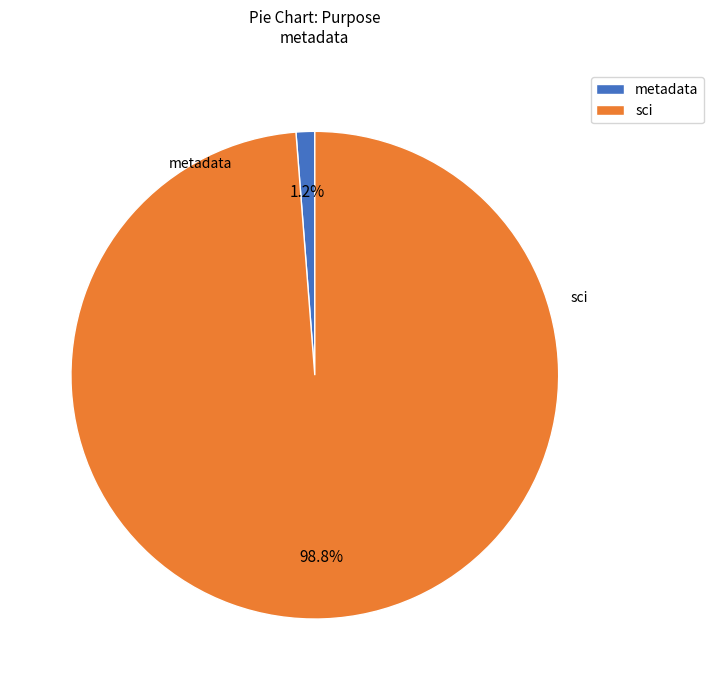

Which slice is the largest?

sci